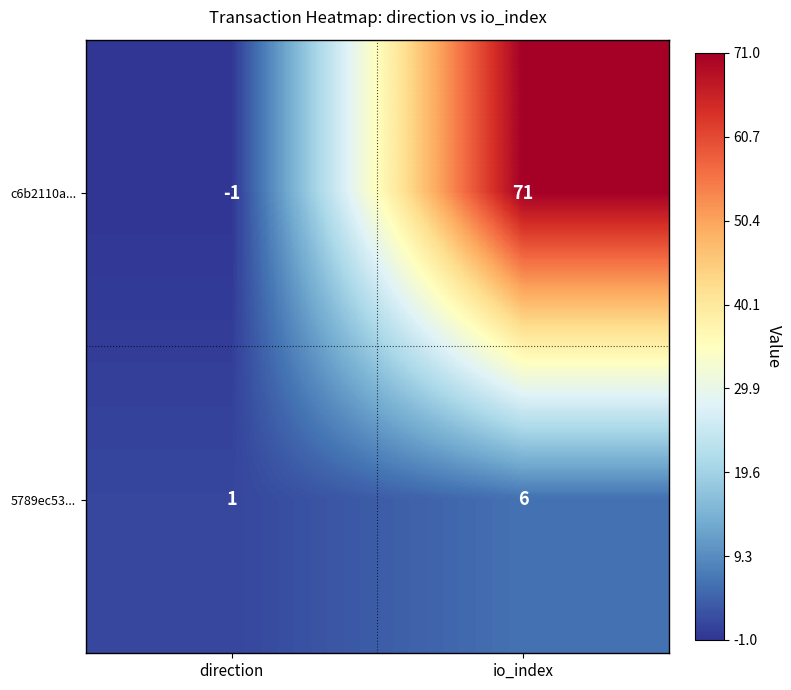

What is the sum of the c6b2110a... values at direction and io_index?

70